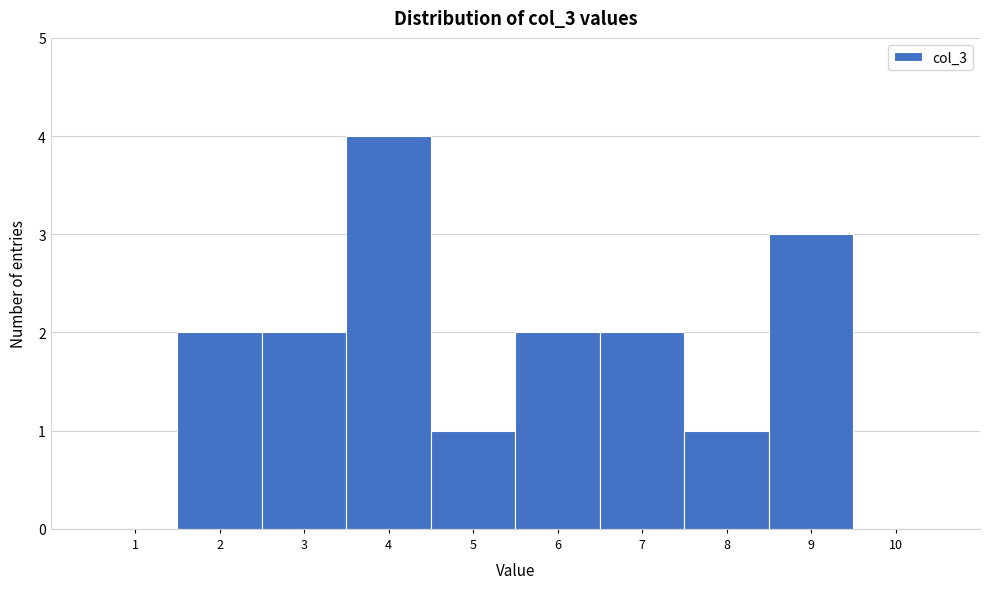

Reading left to right, list every bar in this chart as the range it spans on the x-axis followed by its height. The values are not printed on the chart, so give them approximately, as read against the axis.

0.5 to 1.5: 0
1.5 to 2.5: 2
2.5 to 3.5: 2
3.5 to 4.5: 4
4.5 to 5.5: 1
5.5 to 6.5: 2
6.5 to 7.5: 2
7.5 to 8.5: 1
8.5 to 9.5: 3
9.5 to 10.5: 0